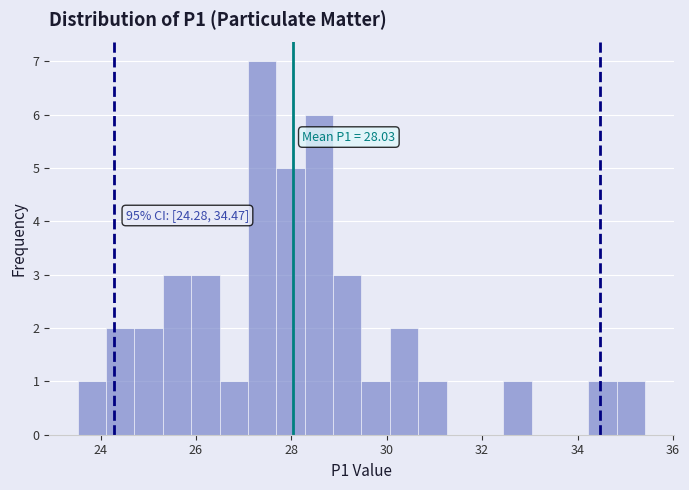

Around what value on the x-axis is the tallest bar? Give the approximate position of its centre, as read against the axis.

27.4